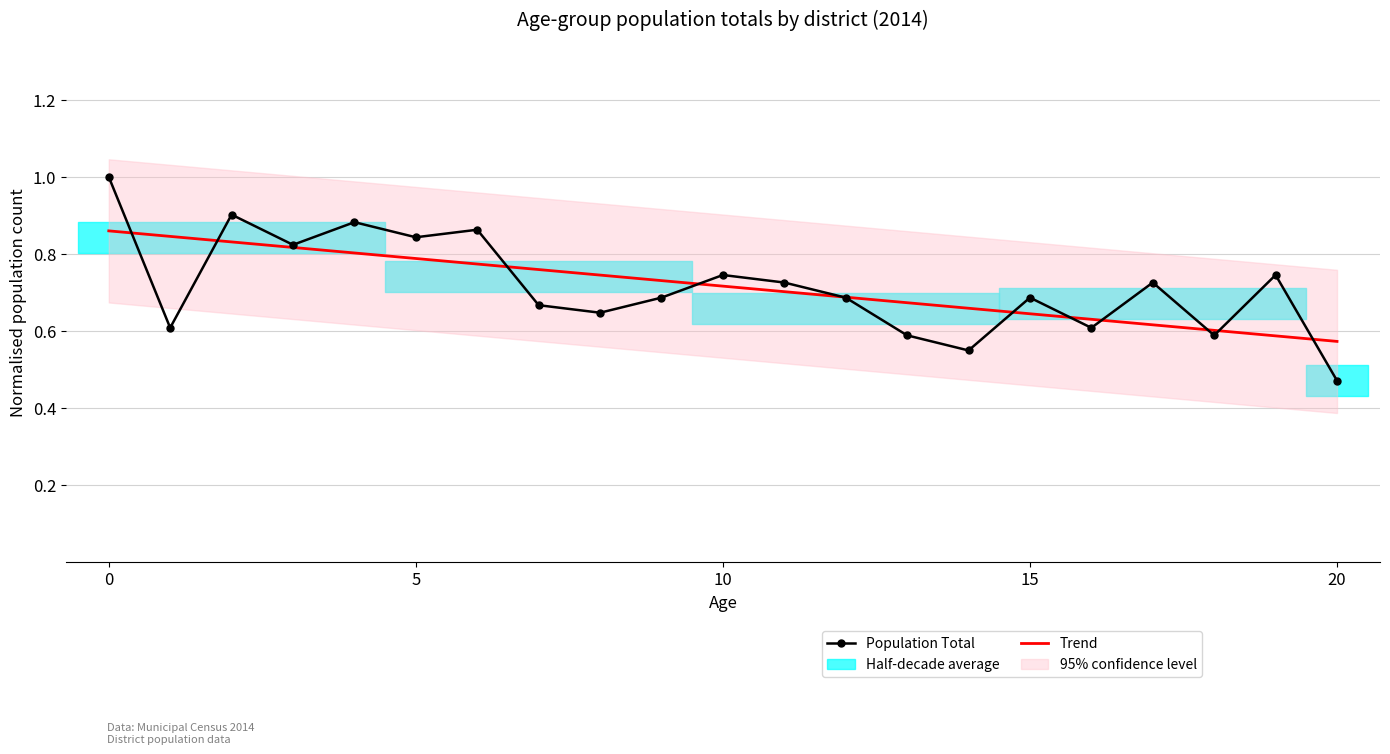

How many Population Total values are between 0 and 1?

21